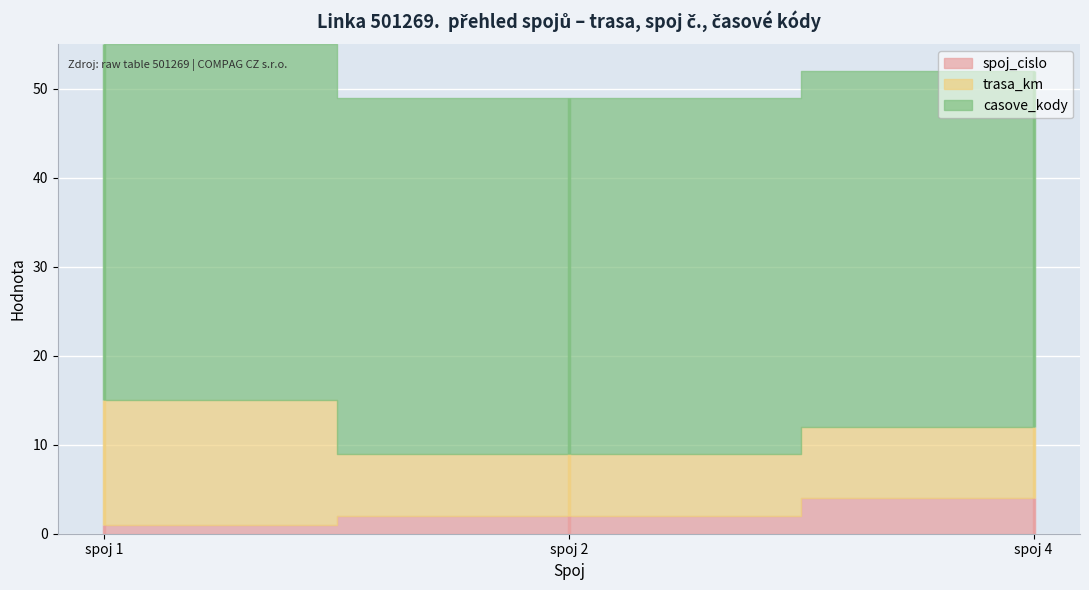

Which series has the largest total across all categories?

casove_kody